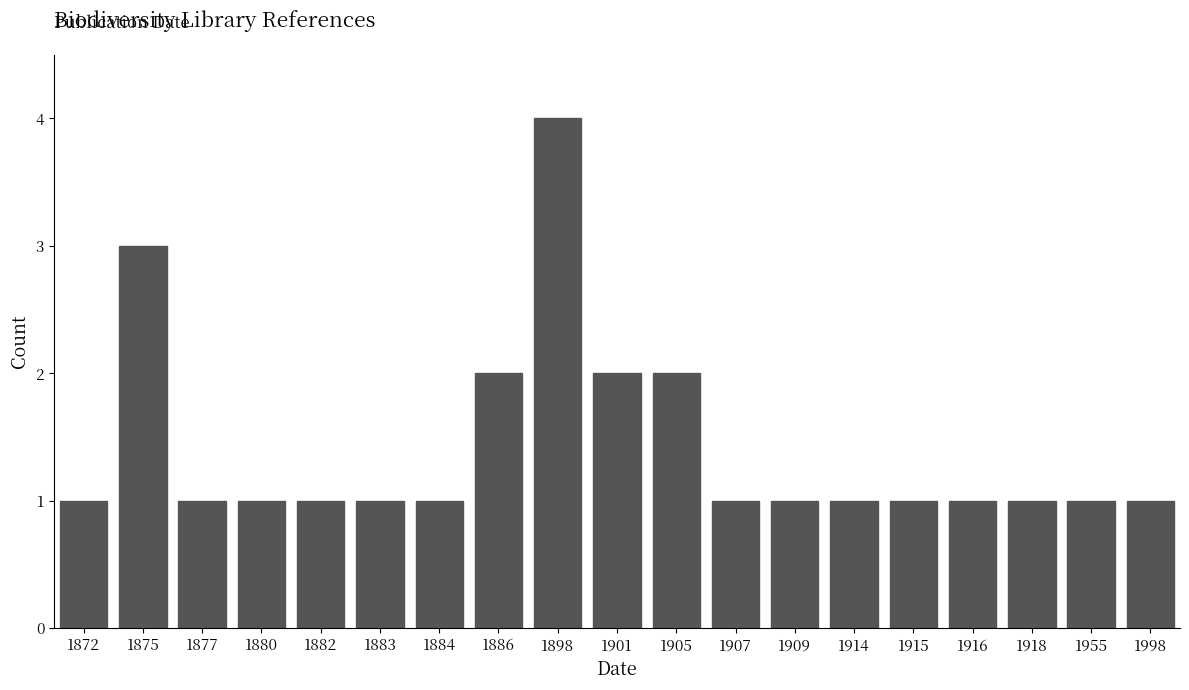

Reading left to right, extract all data points from this chart.

1872=1	1875=3	1877=1	1880=1	1882=1	1883=1	1884=1	1886=2	1898=4	1901=2	1905=2	1907=1	1909=1	1914=1	1915=1	1916=1	1918=1	1955=1	1998=1